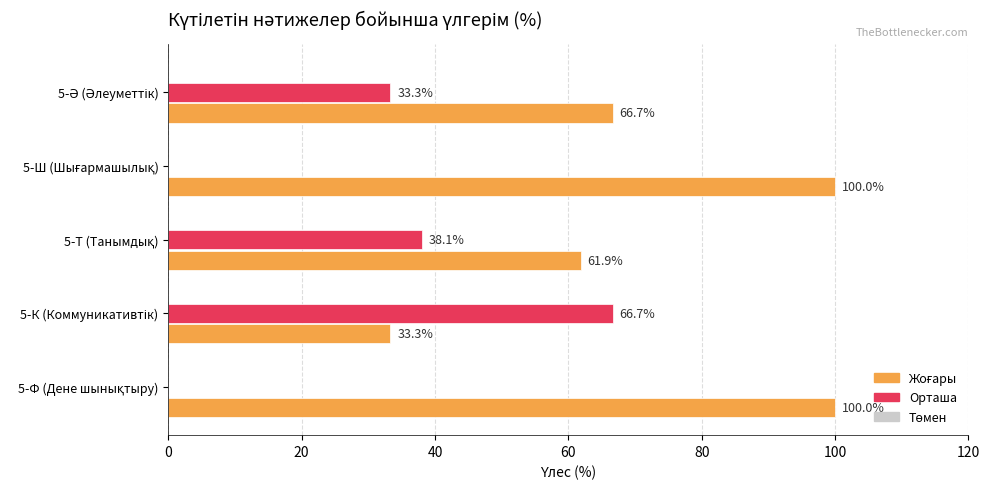

What is the maximum value for Орташа?

66.7